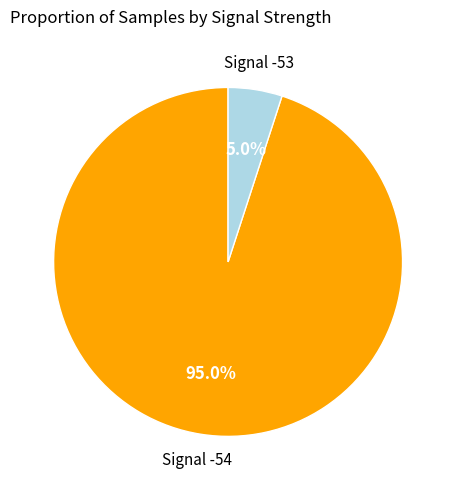

Is there a majority slice in this chart?

Yes